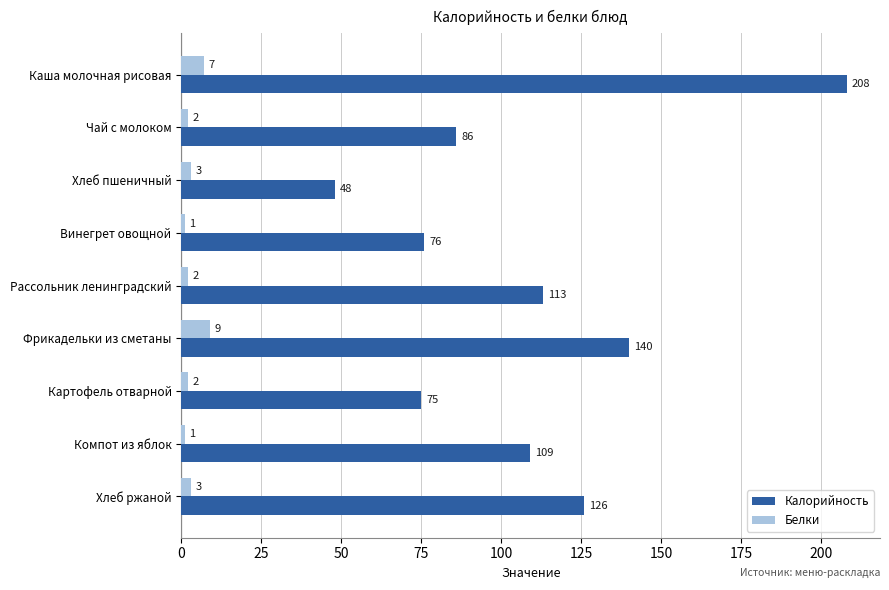

What is the minimum value for Калорийность?

48